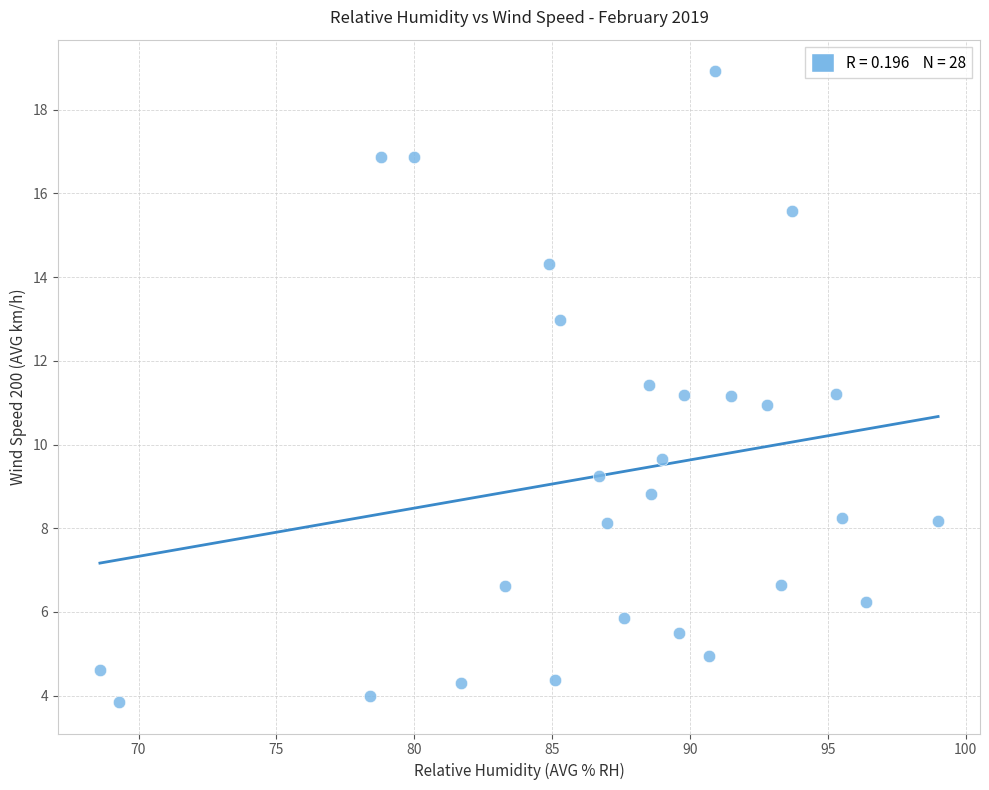

What is the range of Y values (max minus min)?

15.1